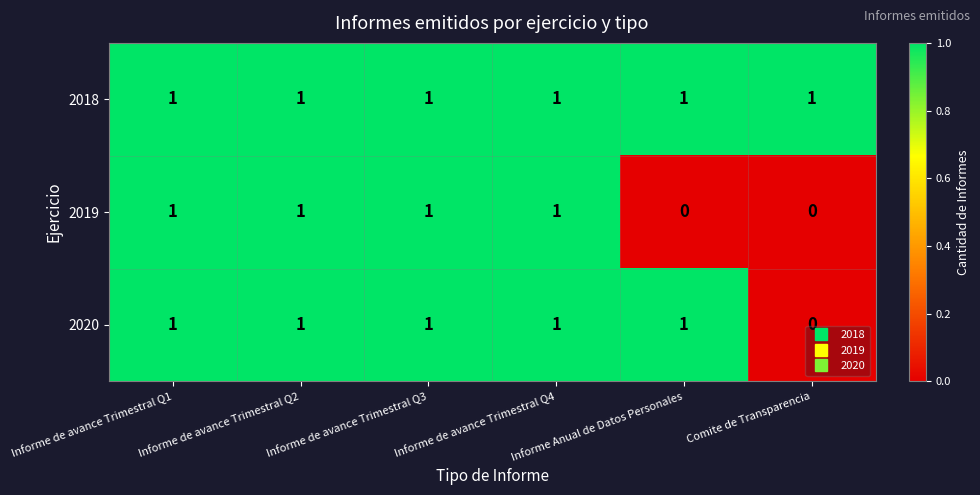

The value of 2019 at Informe de avance Trimestral Q4 is 2. True or false?

False